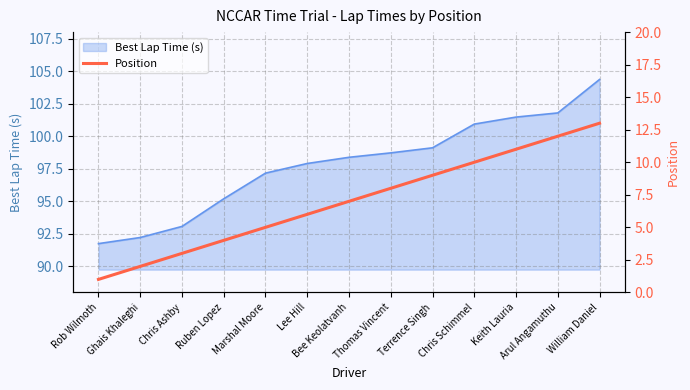

The value of Best Lap Time (s) at Arul Angamuthu is 50.4. True or false?

False